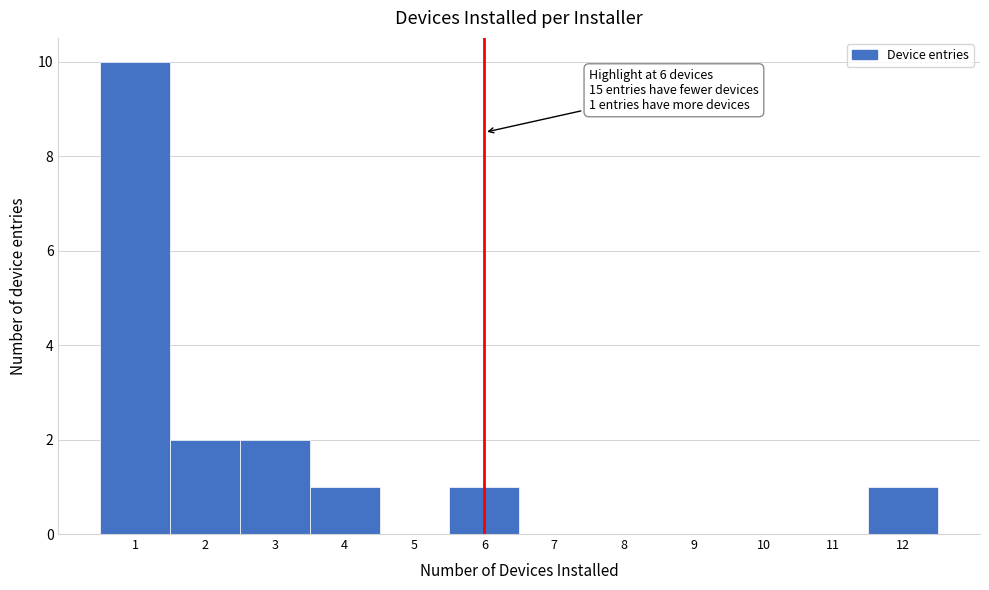

Over which range of the x-axis is the bar tallest?

0.5 to 1.5